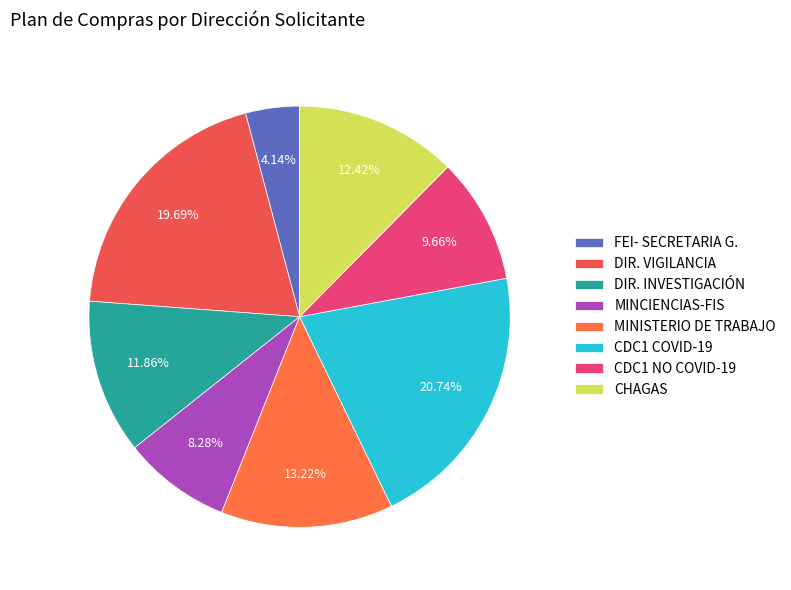

Rank the categories by value from lowest to highest.

FEI- SECRETARIA G., MINCIENCIAS-FIS, CDC1 NO COVID-19, DIR. INVESTIGACIÓN, CHAGAS, MINISTERIO DE TRABAJO, DIR. VIGILANCIA, CDC1 COVID-19